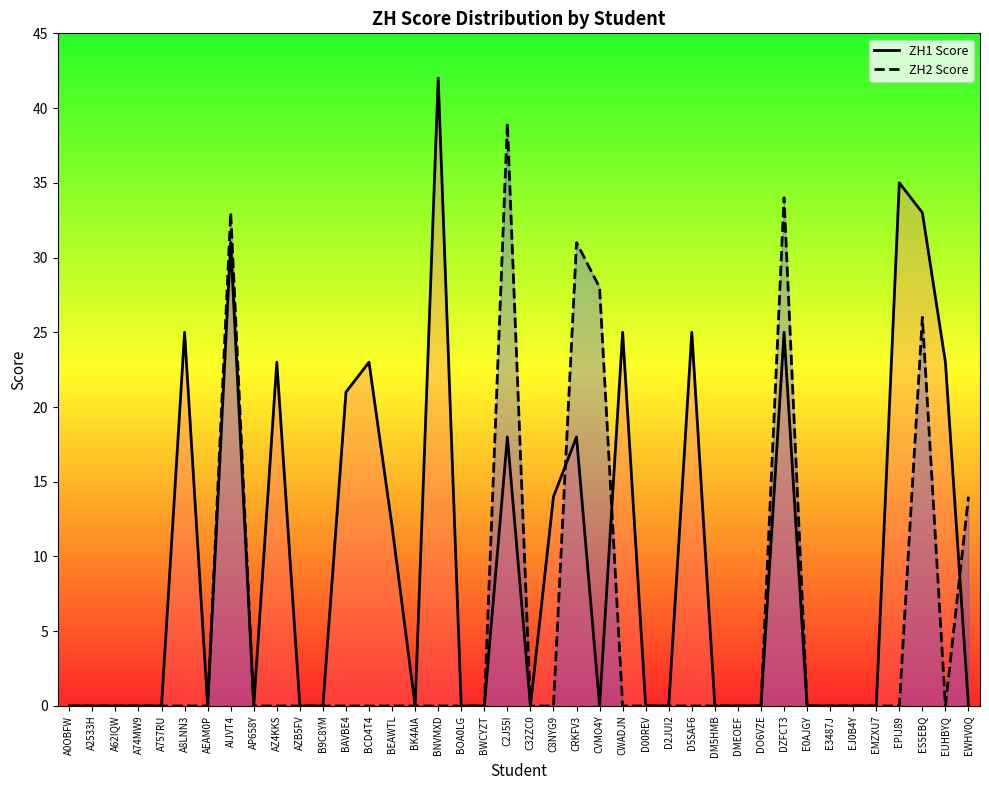

Reading left to right, extract all data points from this chart.

ZH1 Score: 0	0	0	0	0	25	0	31	0	23	0	0	21	23	12	0	42	0	0	18	0	14	18	0	25	0	0	25	0	0	0	25	0	0	0	0	35	33	23	0
ZH2 Score: 0	0	0	0	0	0	0	33	0	0	0	0	0	0	0	0	0	0	0	39	0	0	31	28	0	0	0	0	0	0	0	34	0	0	0	0	0	26	0	14